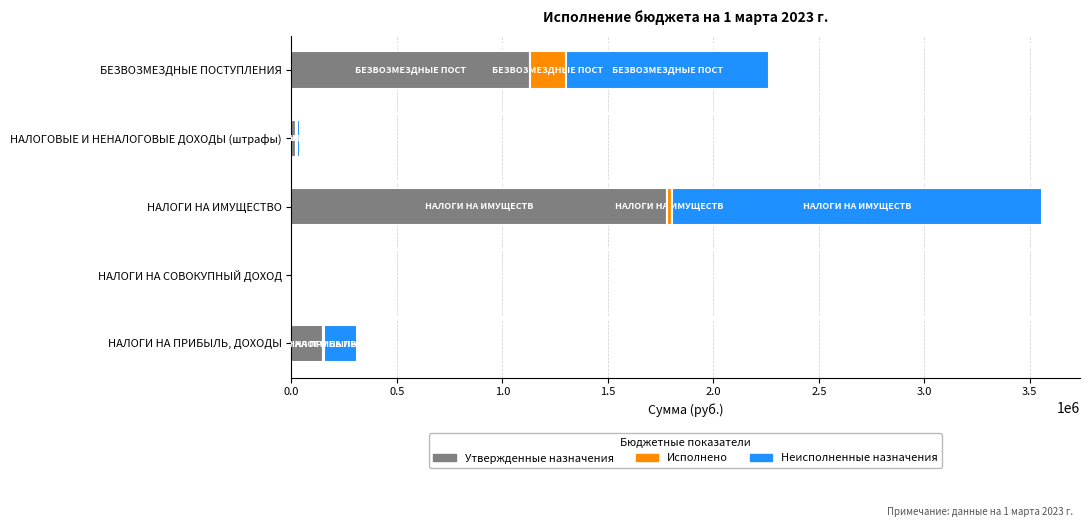

At which label does Утвержденные назначения reach its peak?

НАЛОГИ НА ИМУЩЕСТВО